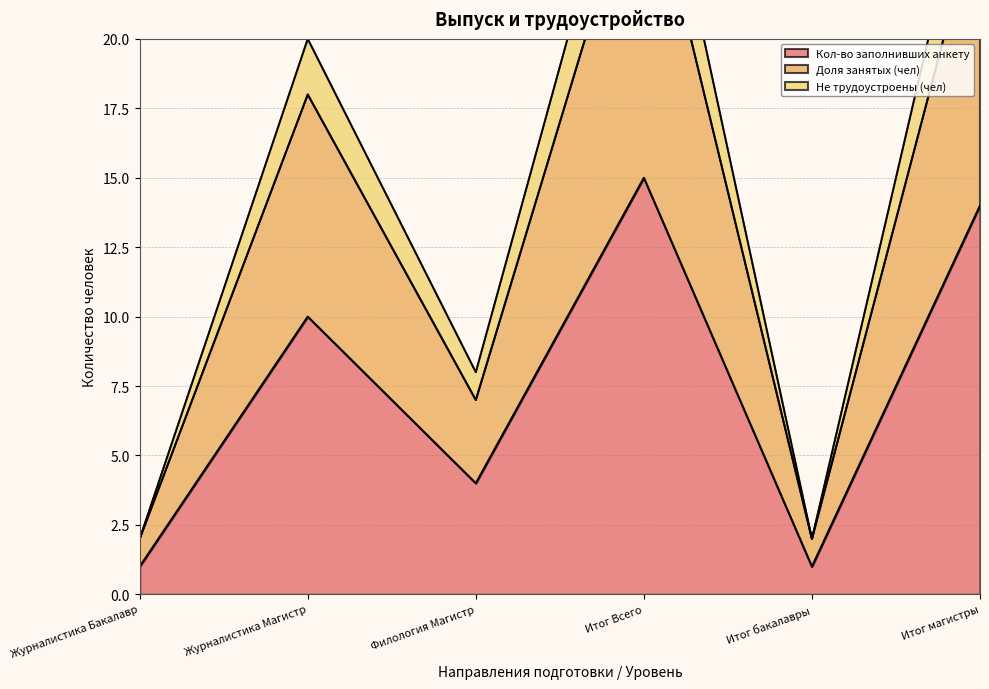

Reading left to right, list all the values displayed in this chart.

Кол-во заполнивших анкету: Журналистика Бакалавр=1	Журналистика Магистр=10	Филология Магистр=4	Итог Всего=15	Итог бакалавры=1	Итог магистры=14
Доля занятых (чел): Журналистика Бакалавр=2	Журналистика Магистр=18	Филология Магистр=7	Итог Всего=27	Итог бакалавры=2	Итог магистры=25
Не трудоустроены (чел): Журналистика Бакалавр=2	Журналистика Магистр=20	Филология Магистр=8	Итог Всего=30	Итог бакалавры=2	Итог магистры=28